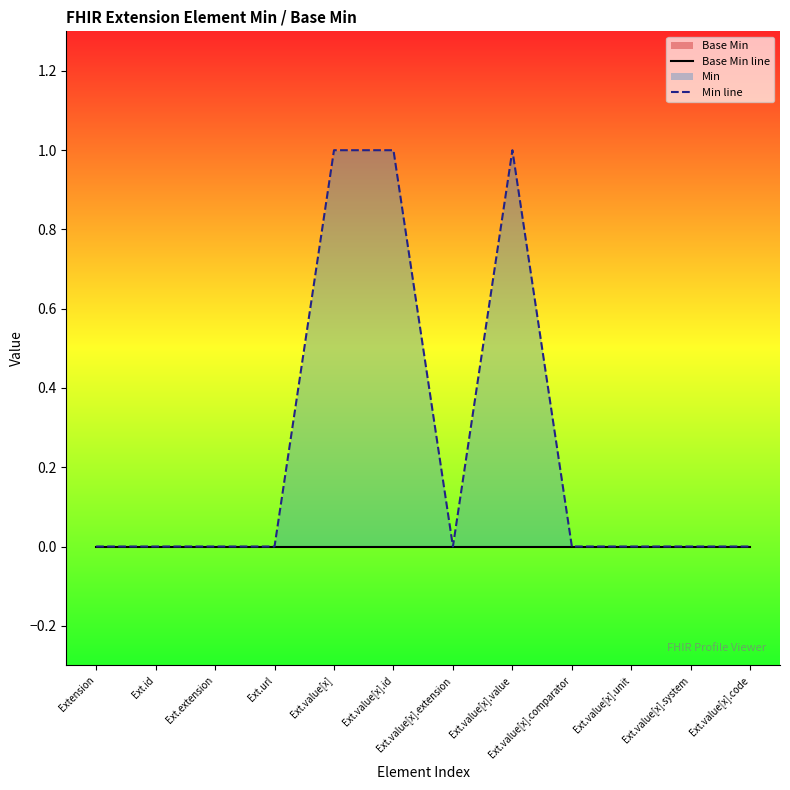

True or false: Min line has a value of -1 at Ext.value[x].unit.

False